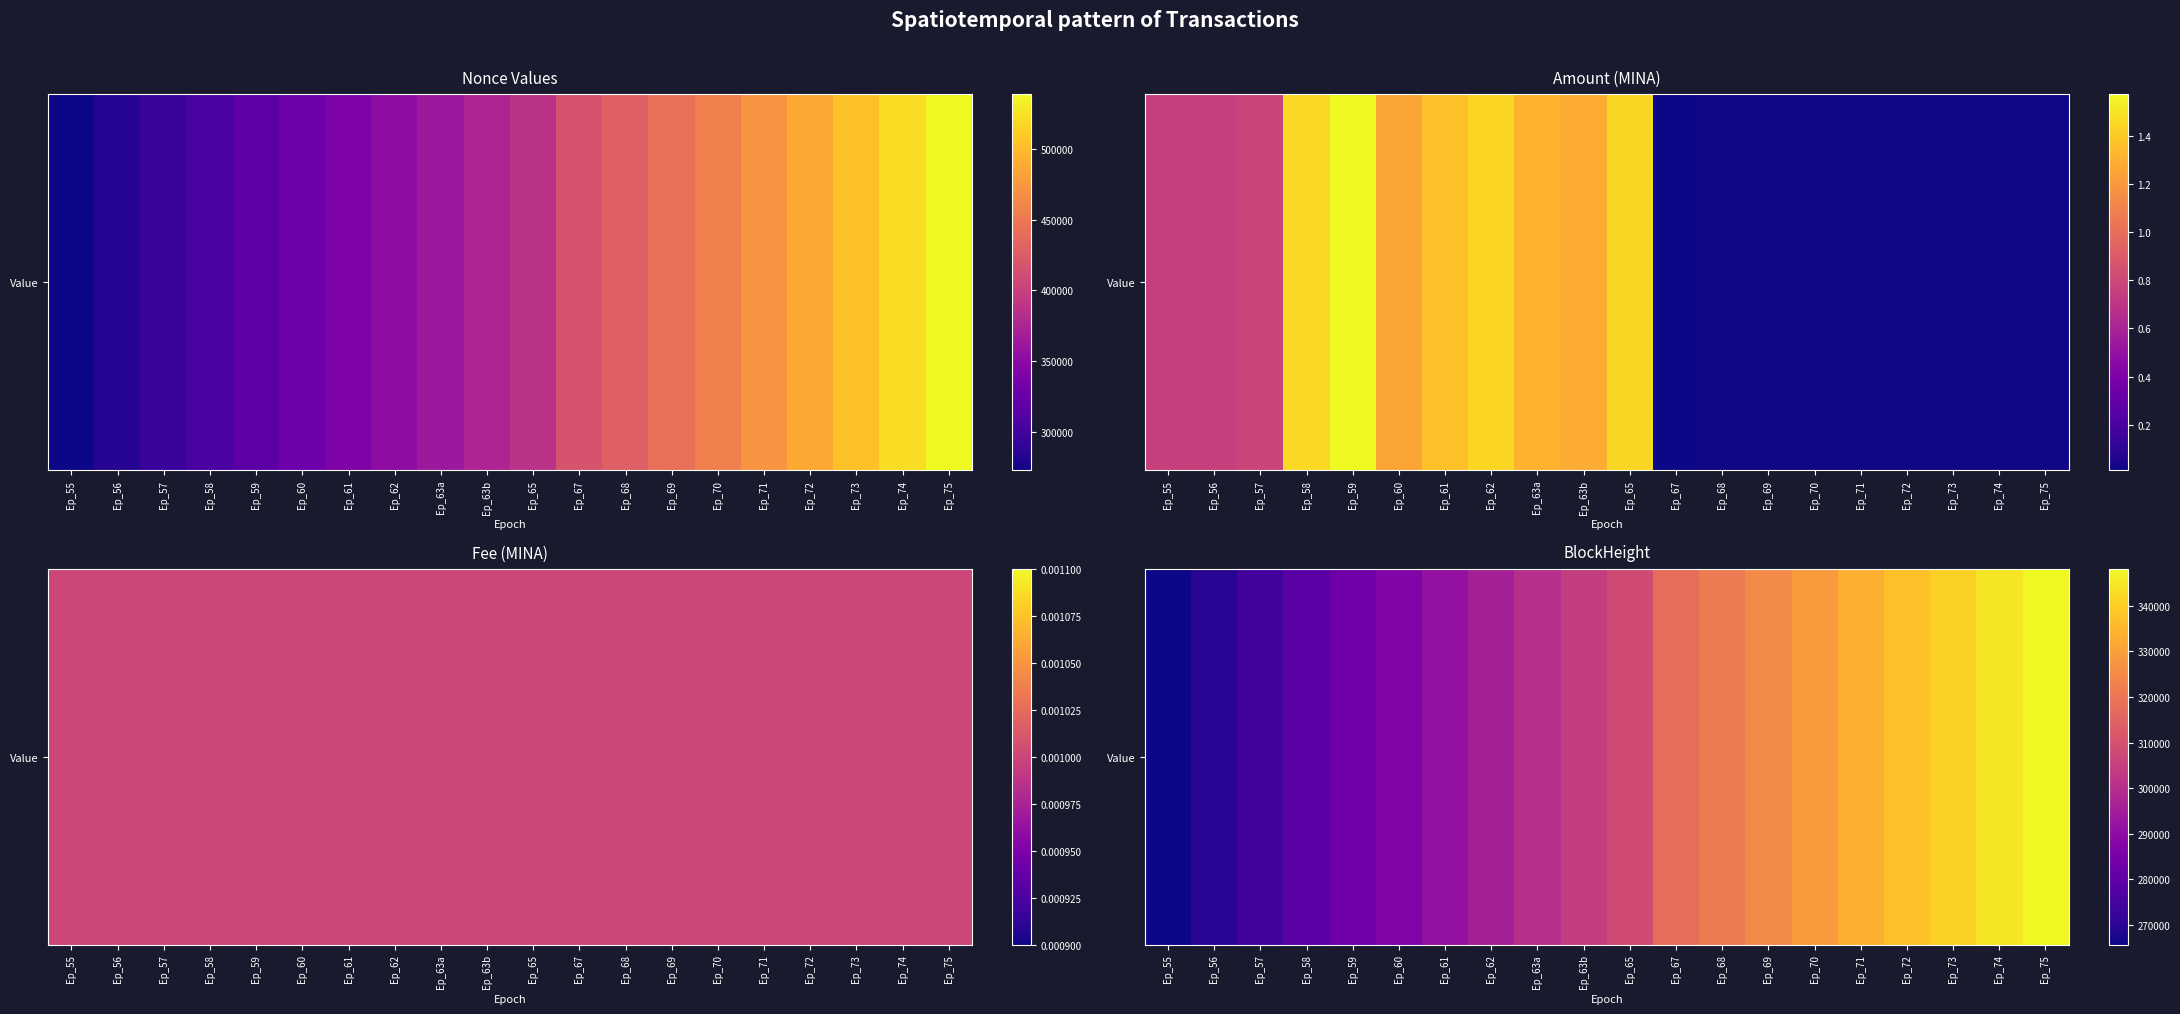

What is the difference between the maximum and minimum values?

82530